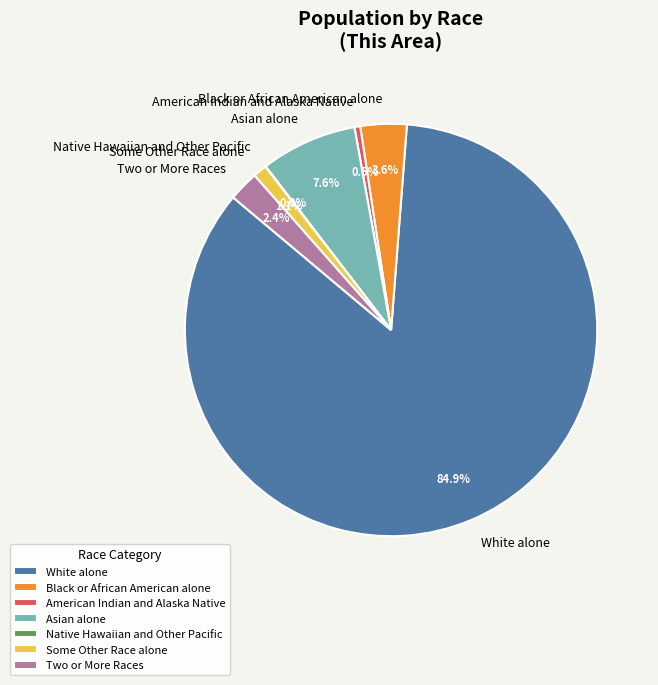

To the nearest percent, what is the average slice percentage?

14%